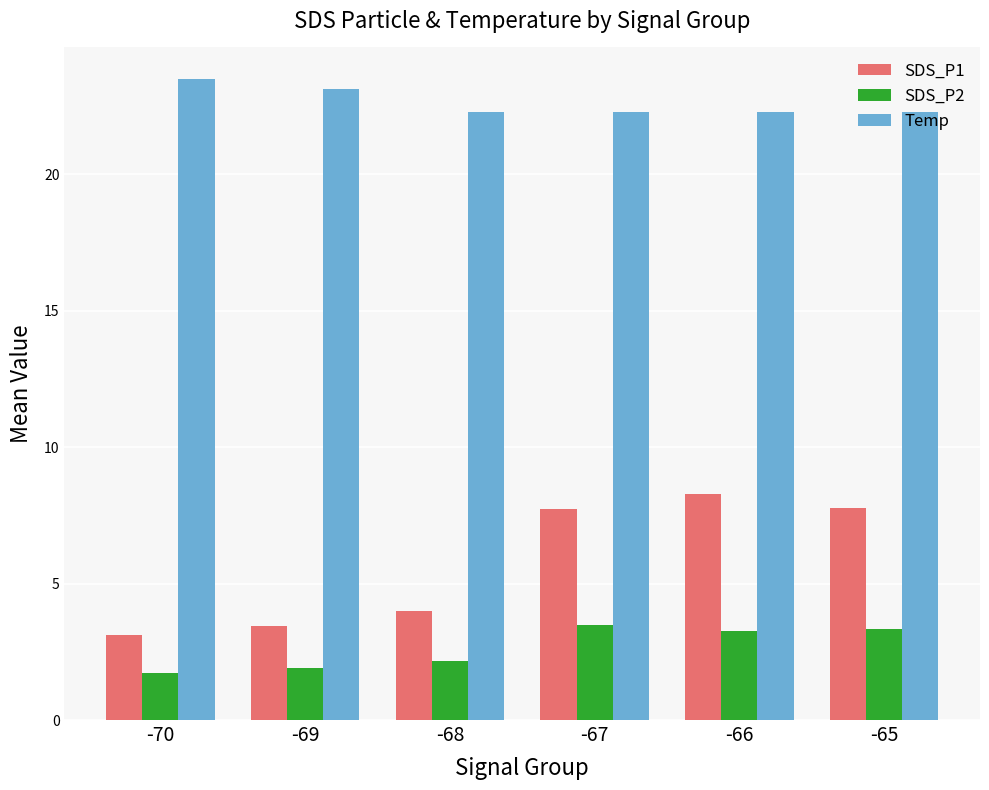

Rank the series at -68 from highest to lowest value.

Temp, SDS_P1, SDS_P2